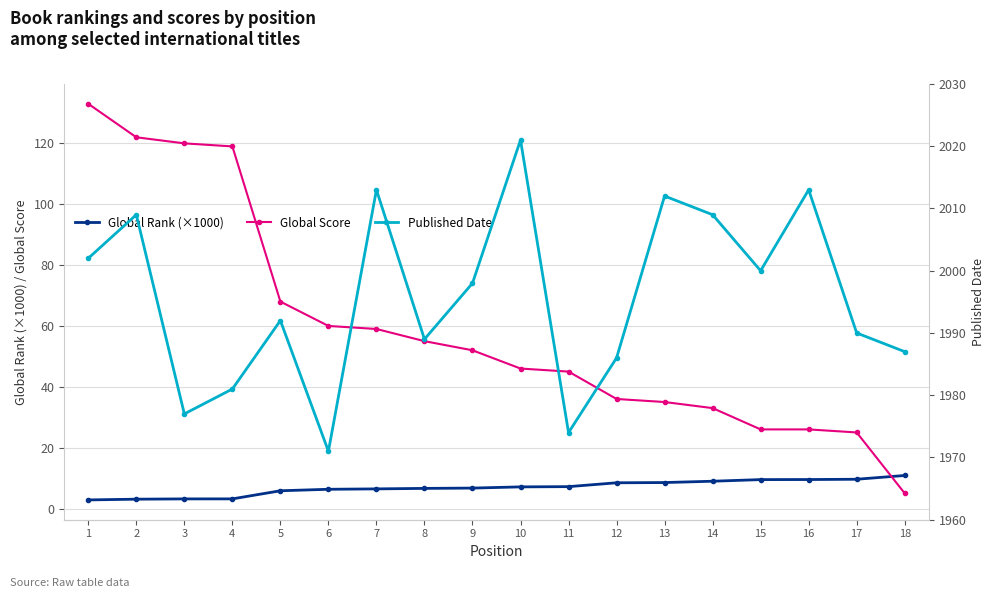

Which label corresponds to the largest value in the chart?

10